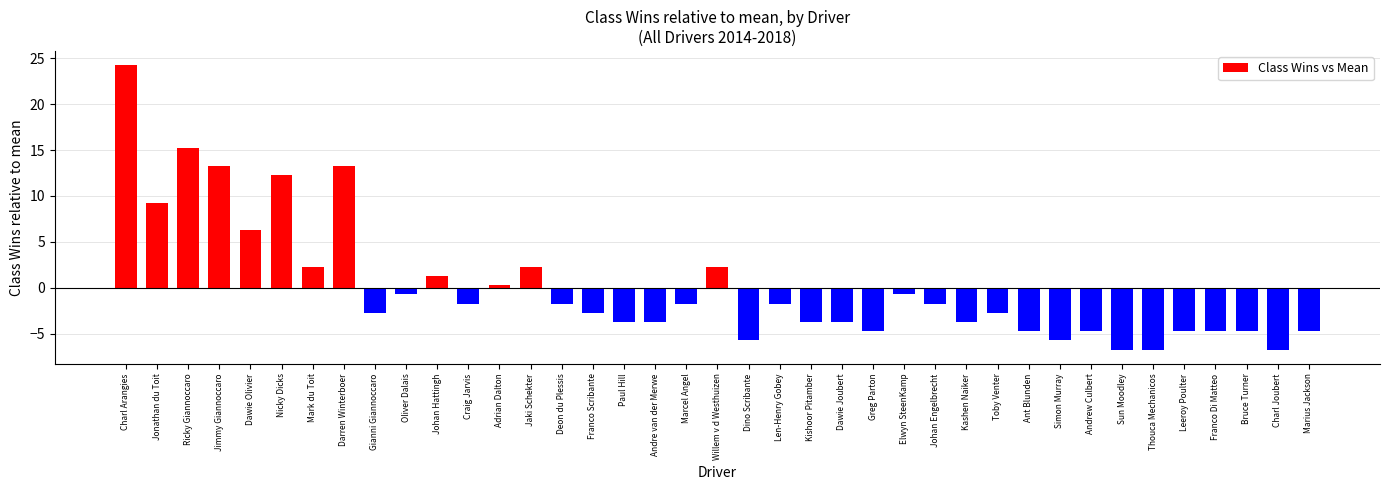

What position from the right is Andrew Culbert?

8